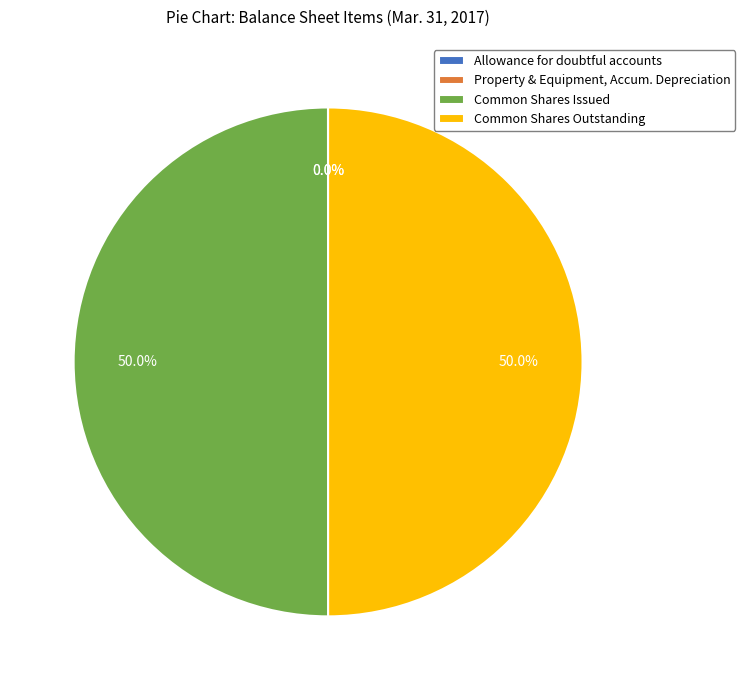

What percentage do Common Shares Issued and Common Shares Outstanding together represent?

100.0%